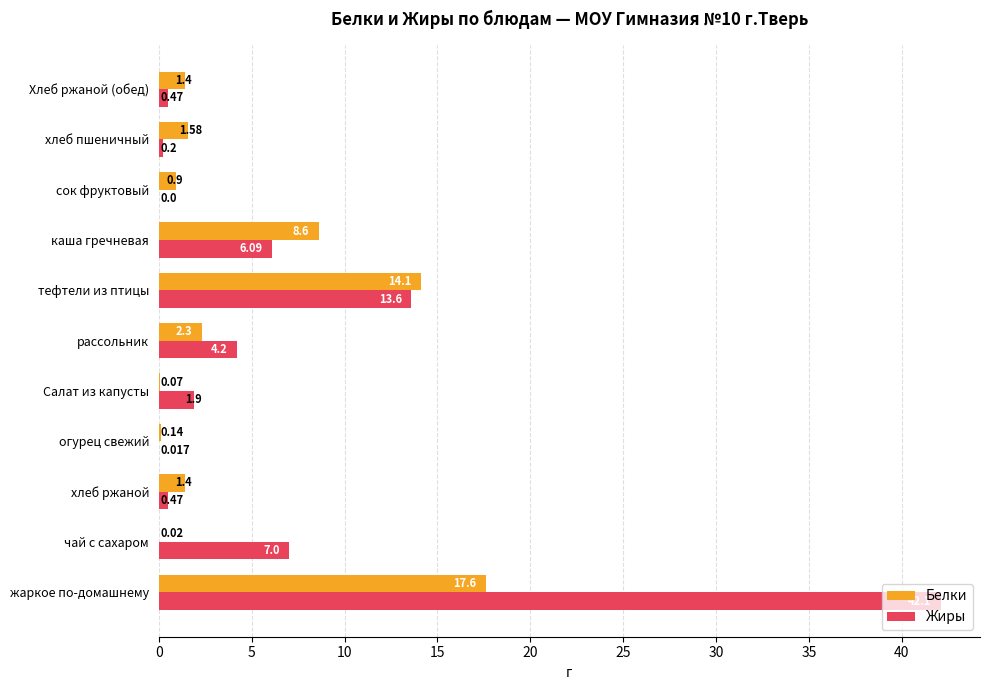

Between тефтели из птицы and хлеб пшеничный, which series saw the biggest shift?

Жиры